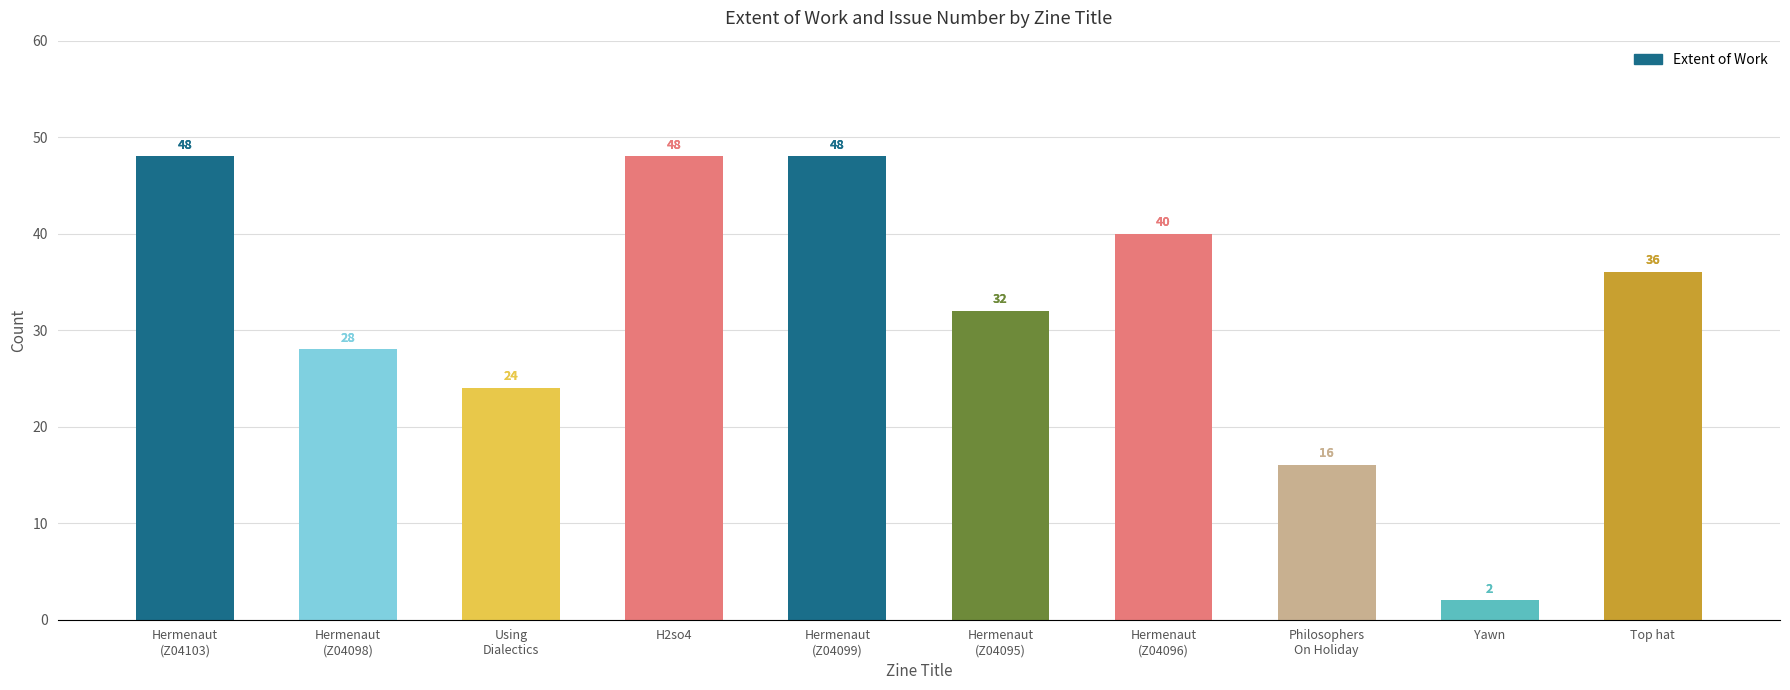

What is the sum of all values?

322